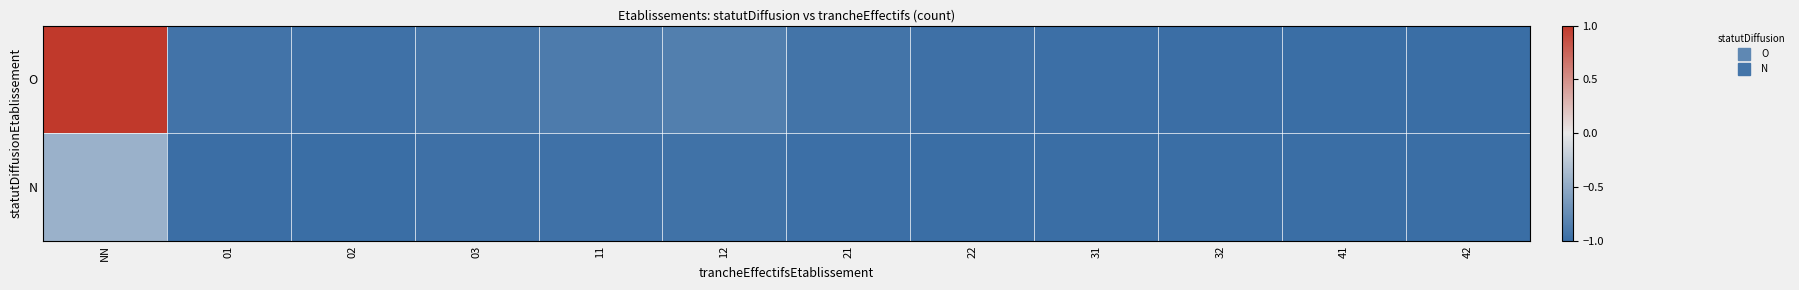

Reading left to right, what are all the values shown in this chart?

O: NN=1.0	01=-0.9	02=-1.0	03=-0.9	11=-0.9	12=-0.9	21=-0.9	22=-1.0	31=-1.0	32=-1.0	41=-1.0	42=-1.0
N: NN=-0.4	01=-1.0	02=-1.0	03=-1.0	11=-1.0	12=-1.0	21=-1.0	22=-1.0	31=-1.0	32=-1.0	41=-1.0	42=-1.0